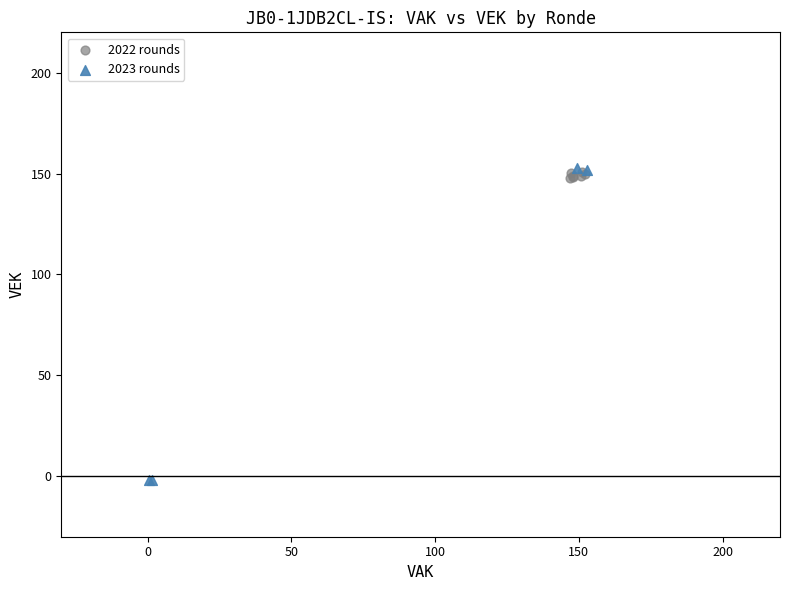

Which series has the widest spread of Y values?

2023 rounds